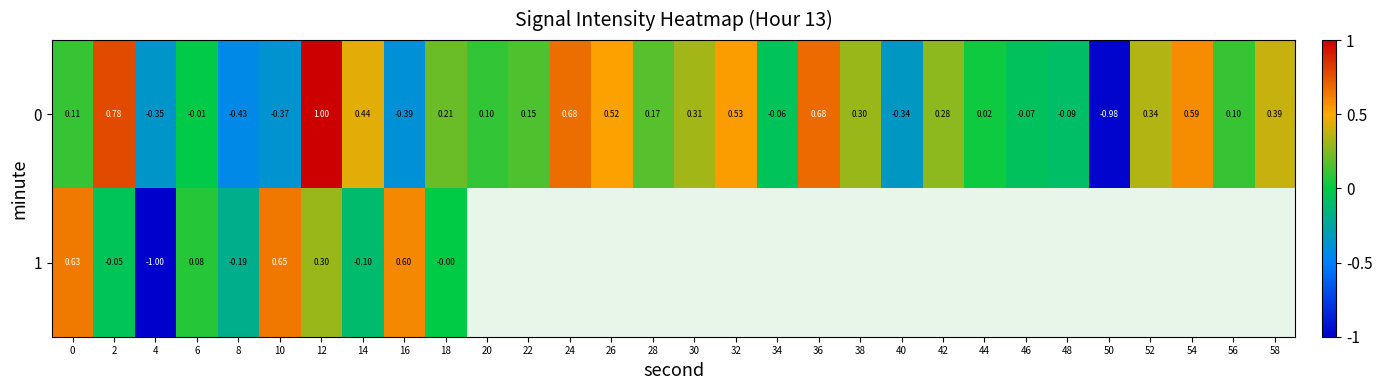

Is the value of 1 at 4 greater than the value of 0 at 46?

No